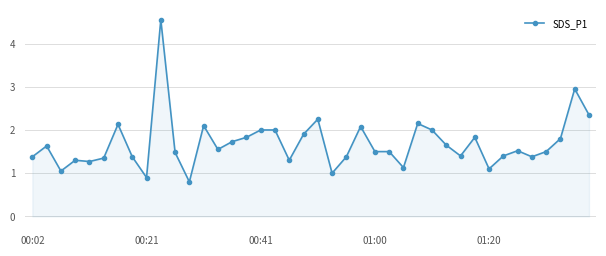

True or false: there are more than 0 points higher than both neighbors.

True